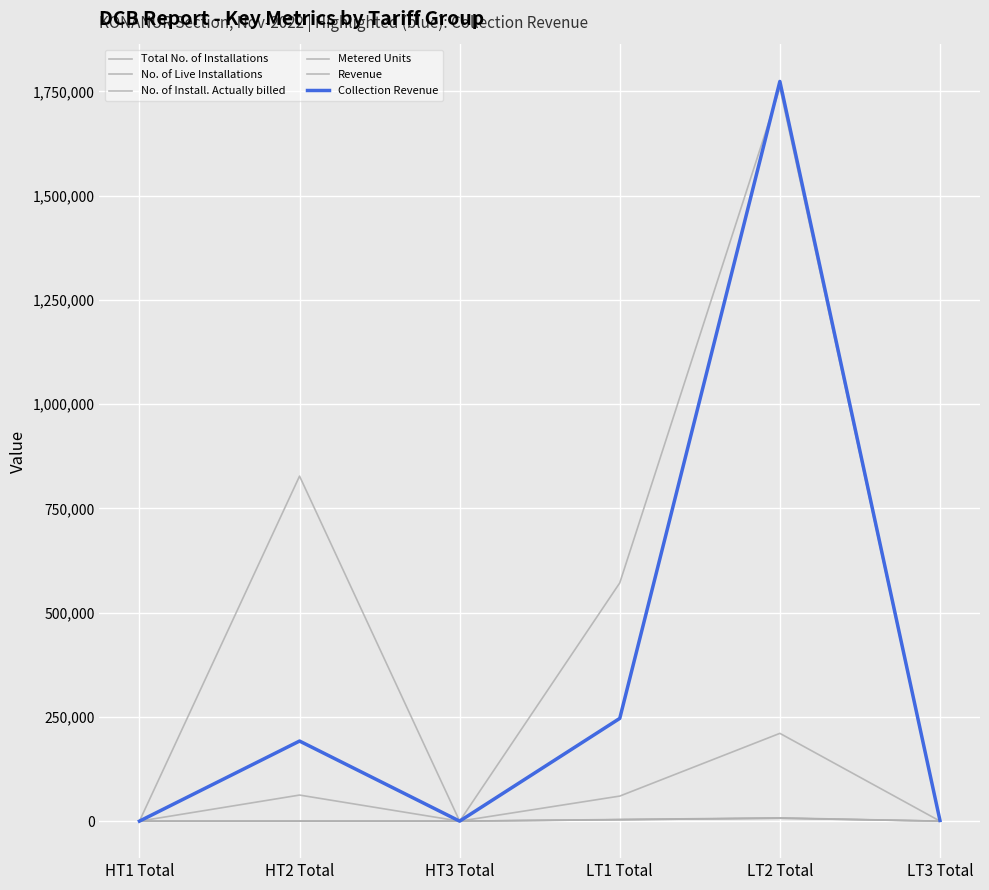

Which series has the widest spread of values?

Collection Revenue